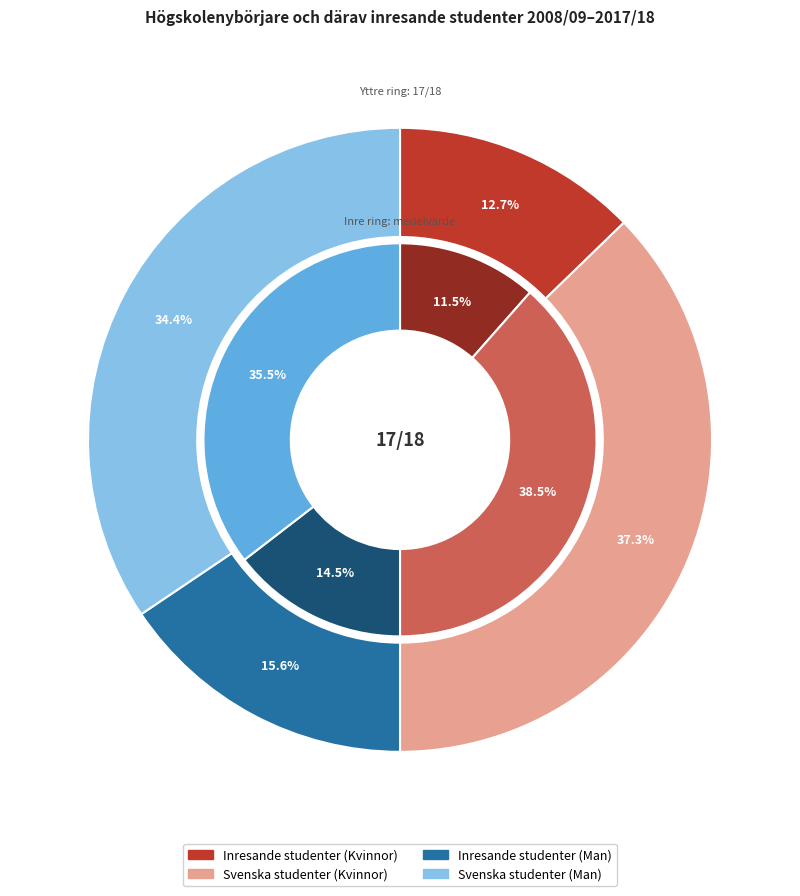

Is there any slice that represents more than half of the pie?

No